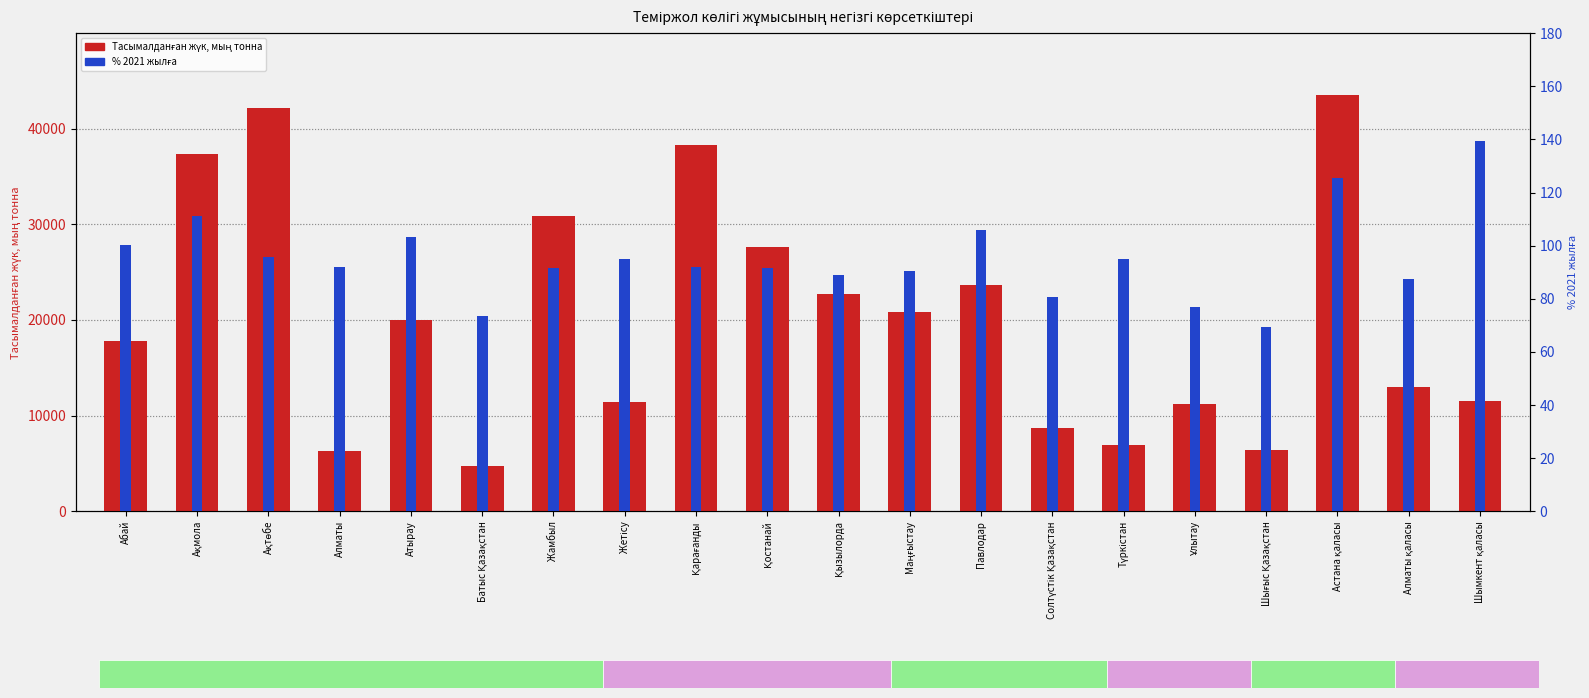

Which series has the widest spread of values?

Тасымалданған жүк, мың тонна